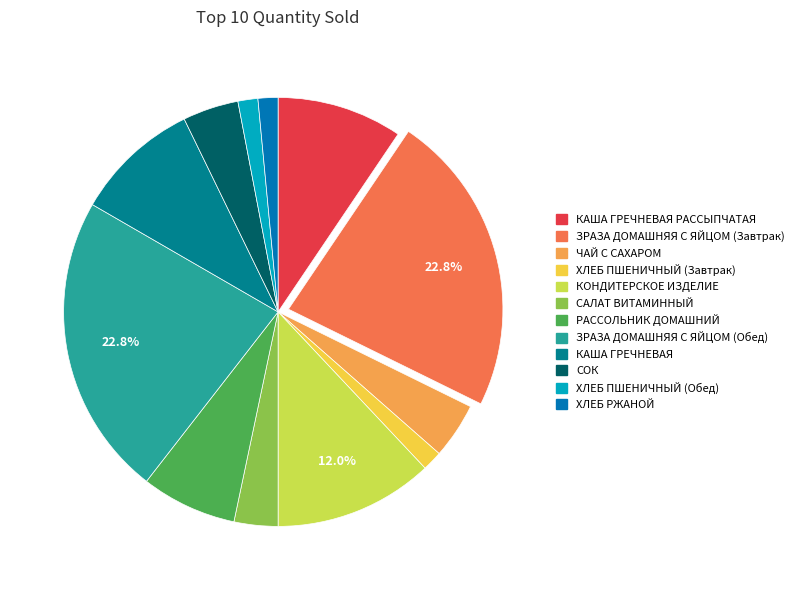

Does any single category account for the majority?

No